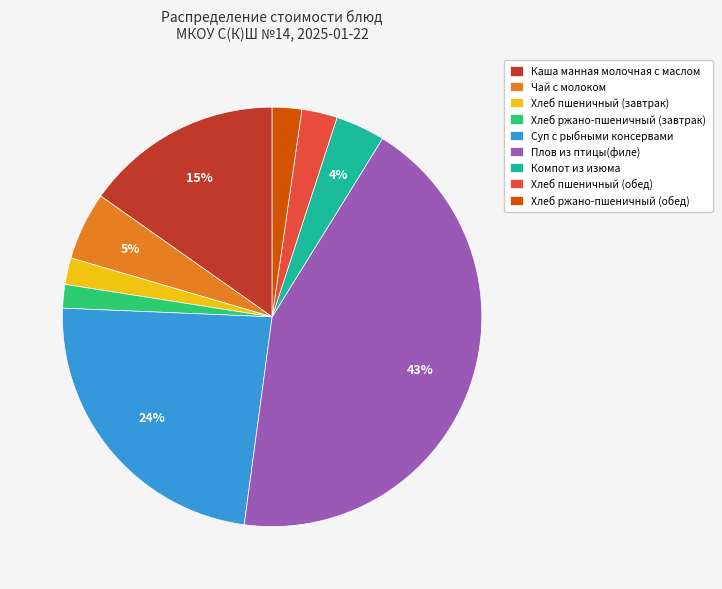

Do Компот из изюма and Хлеб ржано-пшеничный (завтрак) together represent more than half of the pie?

No